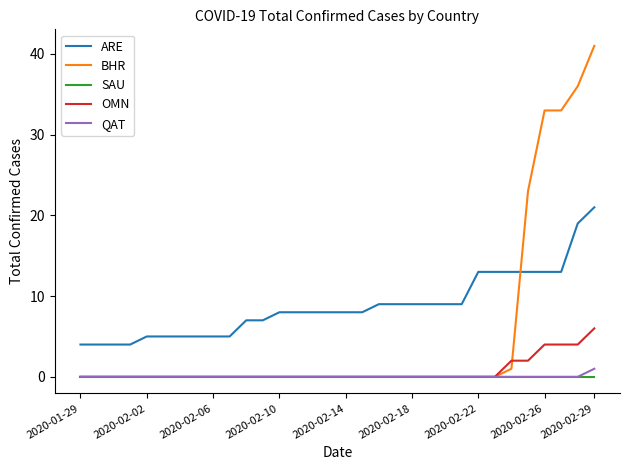

True or false: ARE and BHR cross at least once.

True